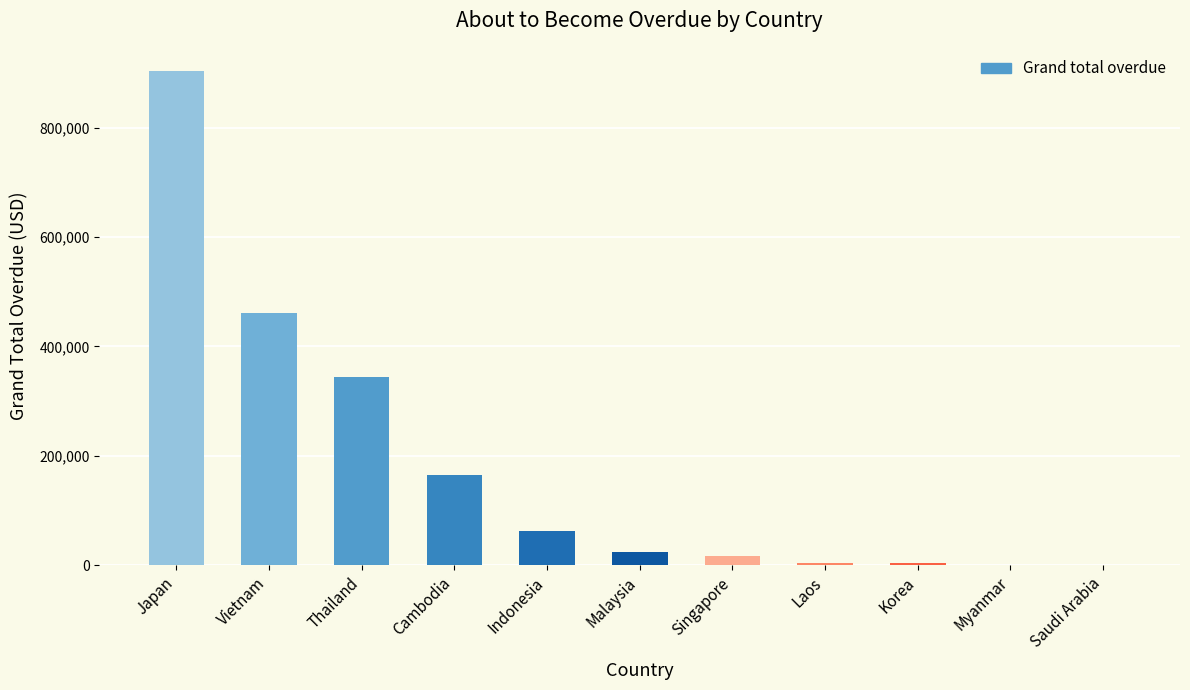

Which has a higher value, Vietnam or Indonesia?

Vietnam